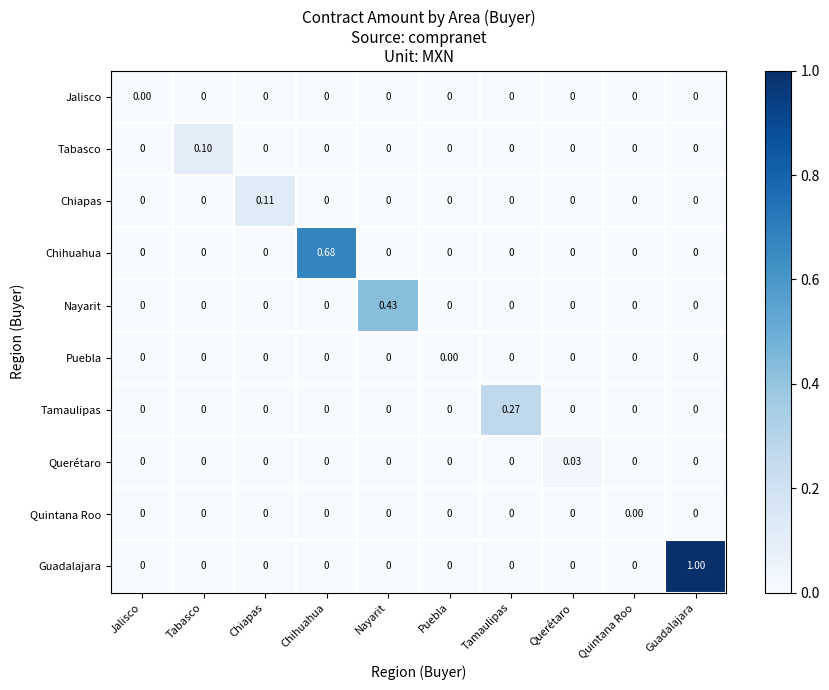

Which series has the largest total across all categories?

Guadalajara